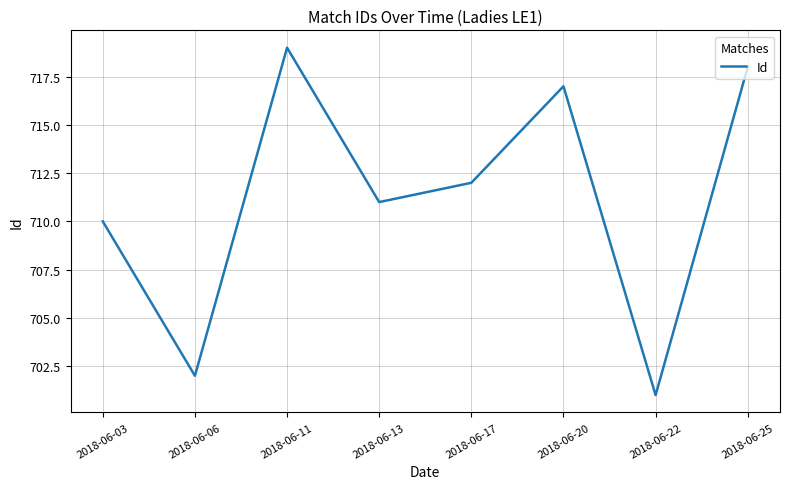

What is the sum of all values?

5690